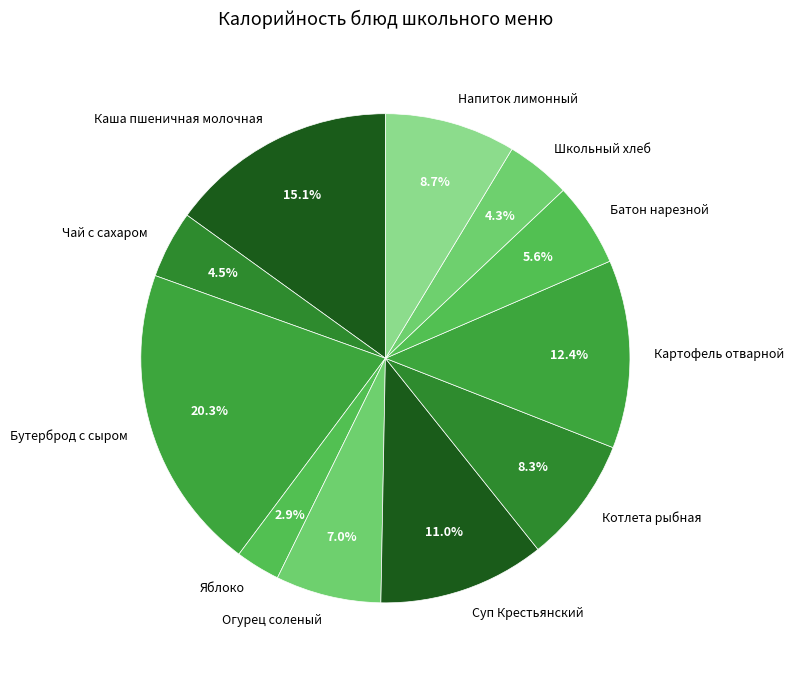

Which category has the biggest portion of the pie?

Бутерброд с сыром